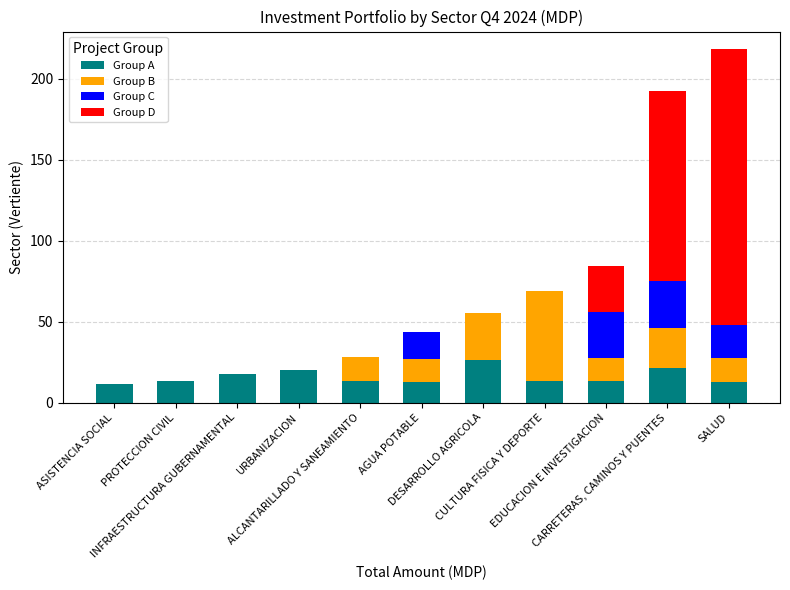

What is the maximum value for Group A?

26.0